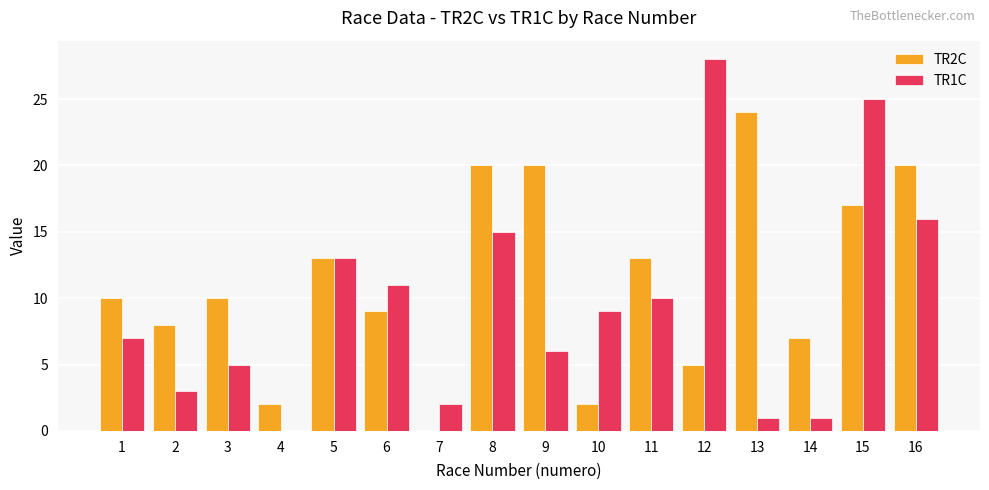

What are all the series names shown in the legend?

TR2C, TR1C